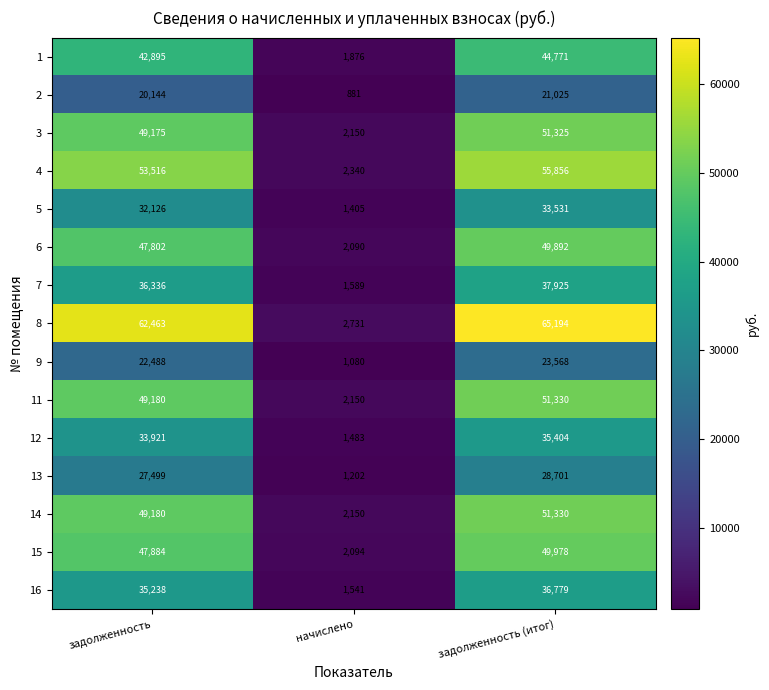

What is the difference between the highest and lowest values at задолженность?

42319